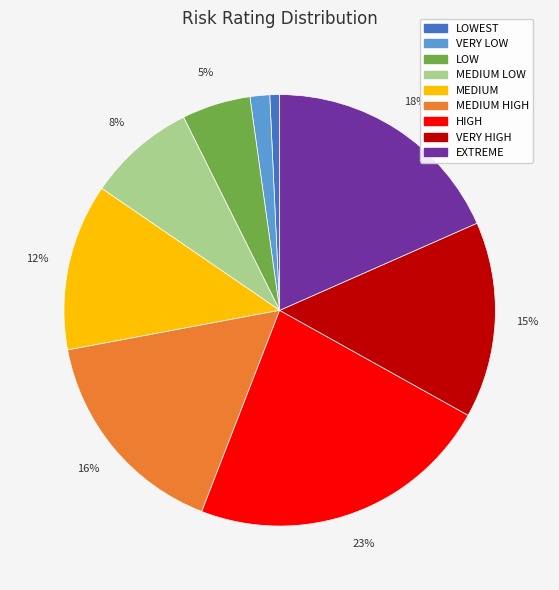

Does any single category account for the majority?

No